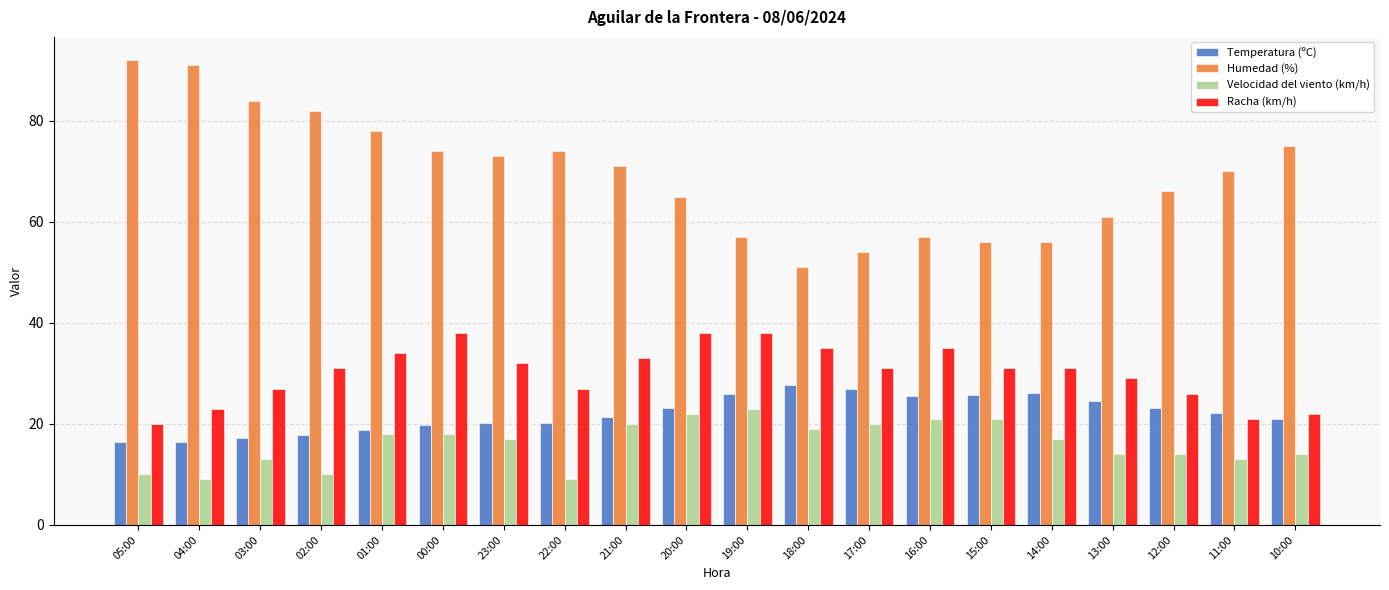

What is the spread (max minus min) of values at 21:00?

51.0